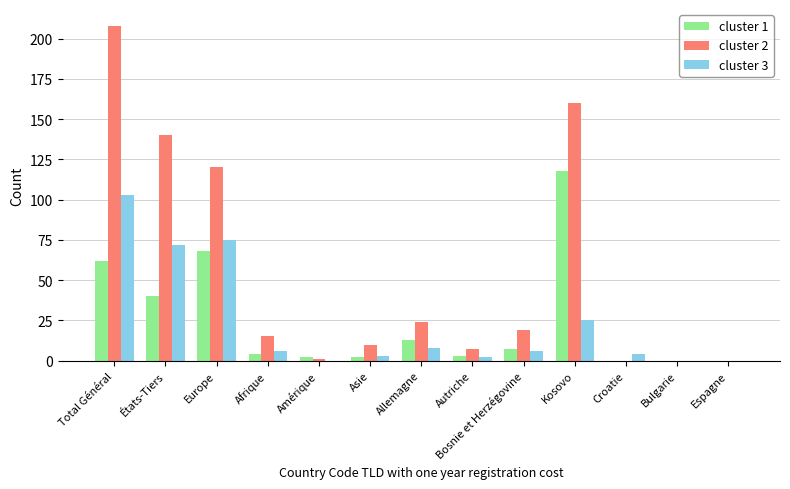

Where does the cluster 2 series first go above 15?

Total Général